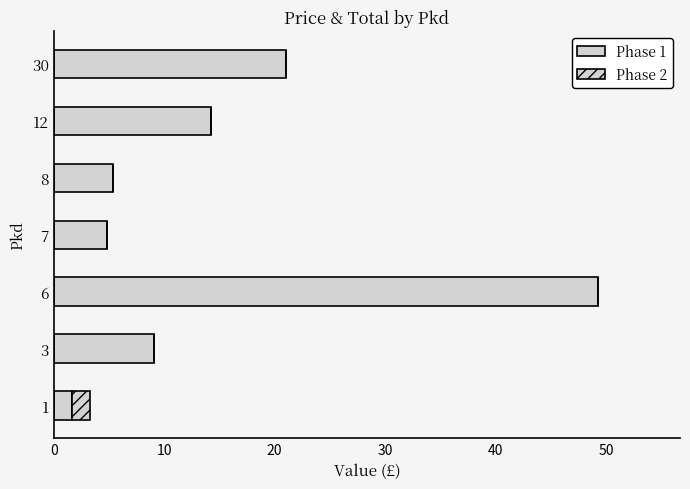

Count the number of categories in the chart.

7